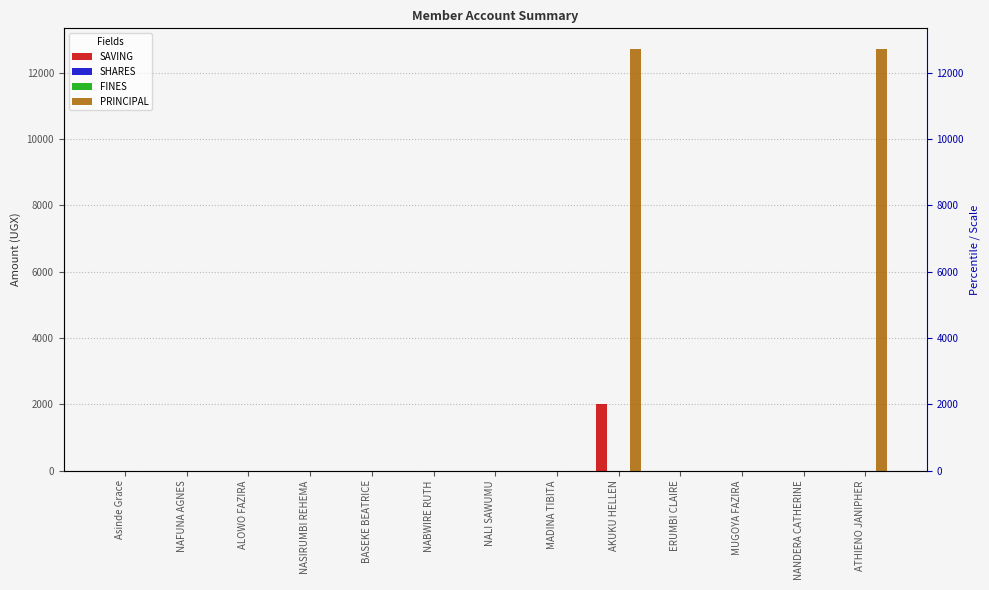

What is the label of the 7th bar from the right?

NALI SAWUMU